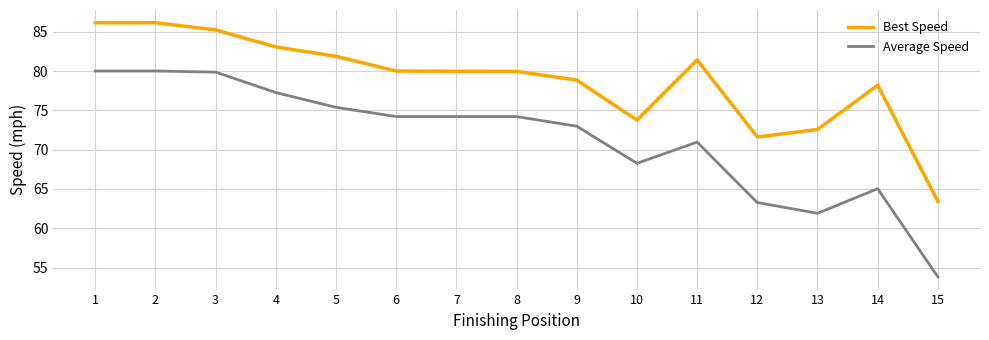

Reading right to left, list all the values displayed in this chart.

Best Speed: 15=63.4	14=78.2	13=72.6	12=71.6	11=81.4	10=73.8	9=78.9	8=80.0	7=80.0	6=80.0	5=81.9	4=83.1	3=85.2	2=86.2	1=86.2
Average Speed: 15=53.8	14=65.0	13=61.9	12=63.3	11=71.0	10=68.3	9=73.0	8=74.2	7=74.2	6=74.2	5=75.4	4=77.3	3=79.9	2=80.0	1=80.0